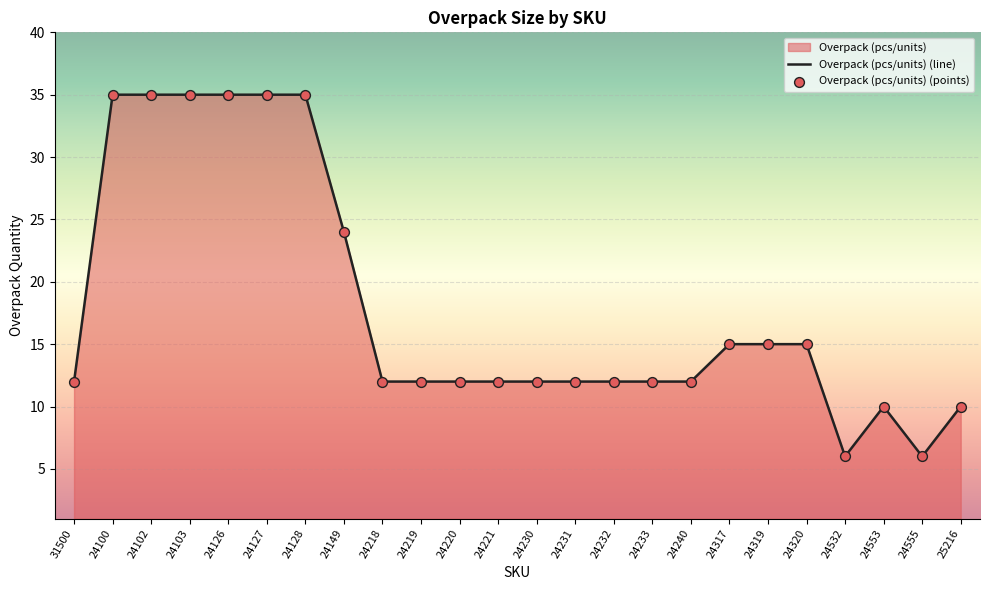

Which has a higher value, 24230 or 24320?

24320